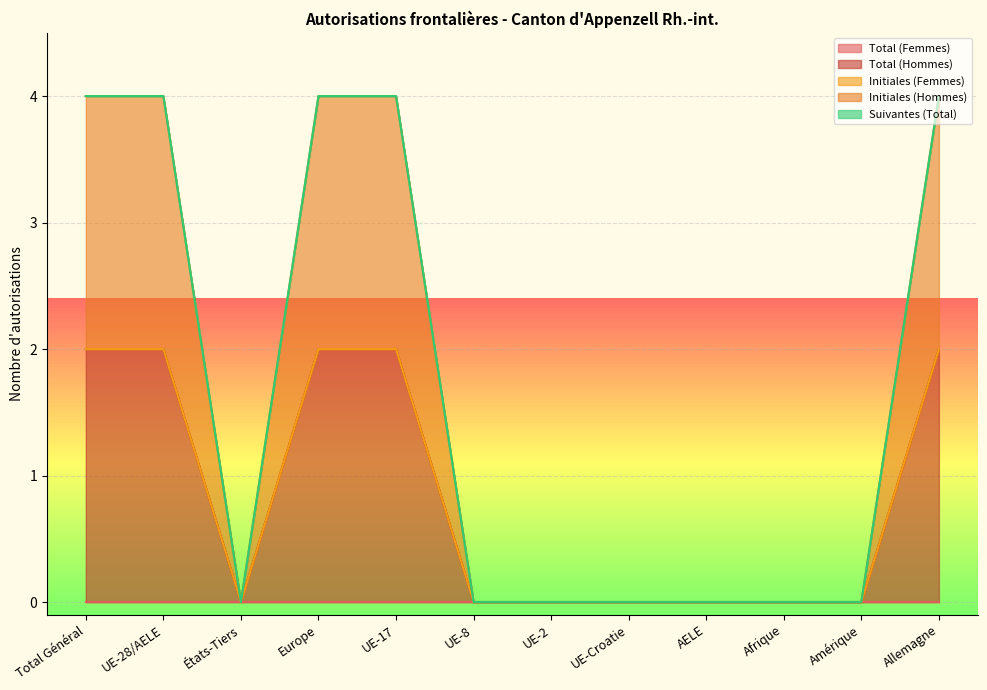

What is the label of the 7th point from the left?

UE-2